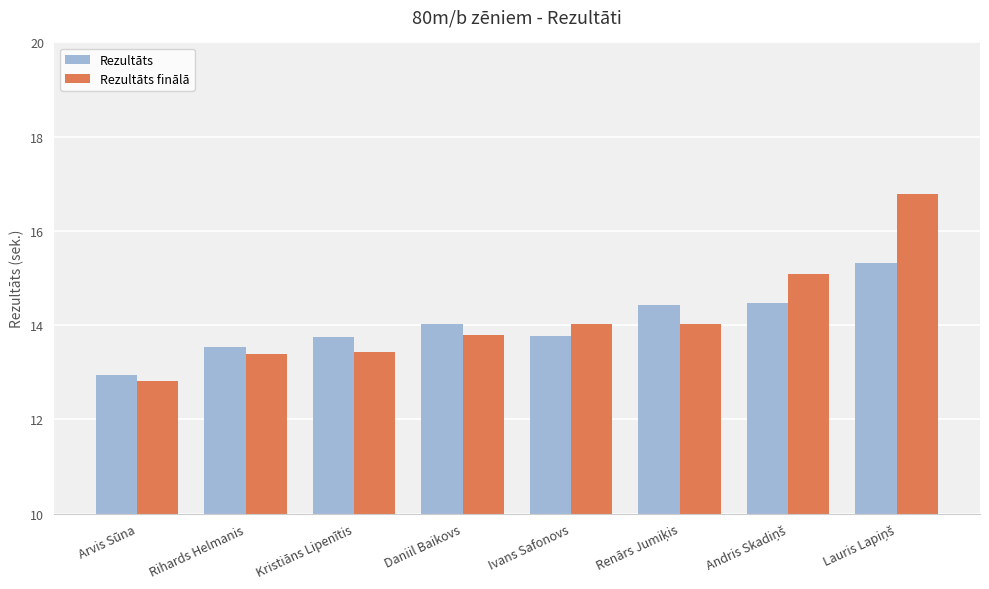

At which category does the chart reach its minimum across all series?

Arvis Sūna